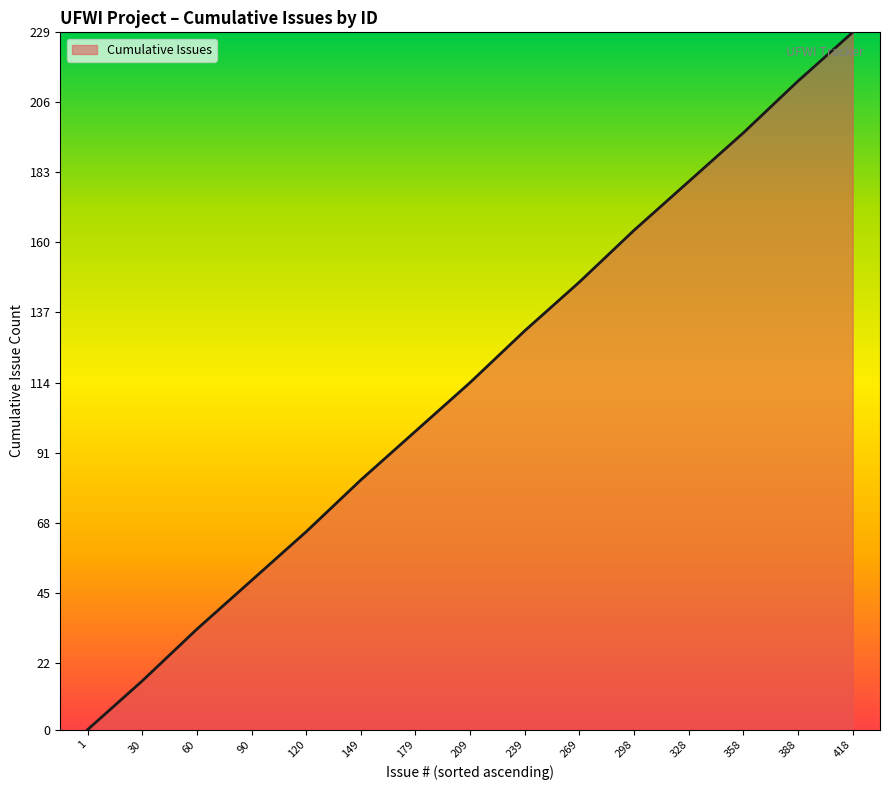

What is the difference between the values at 60 and 418?

196